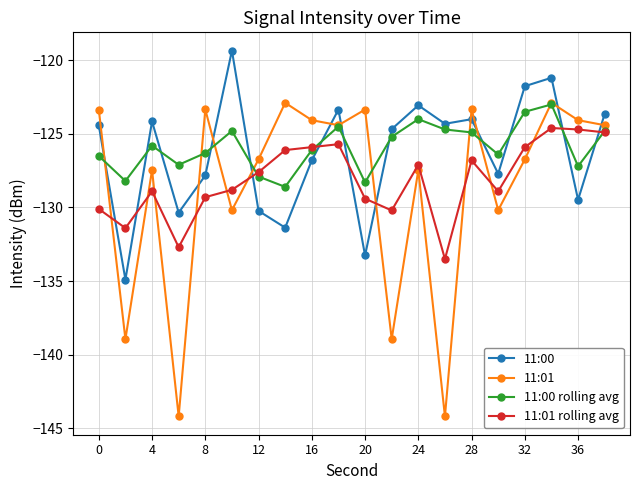

True or false: 11:00 rolling avg has more than 0 points higher than both neighbors.

True